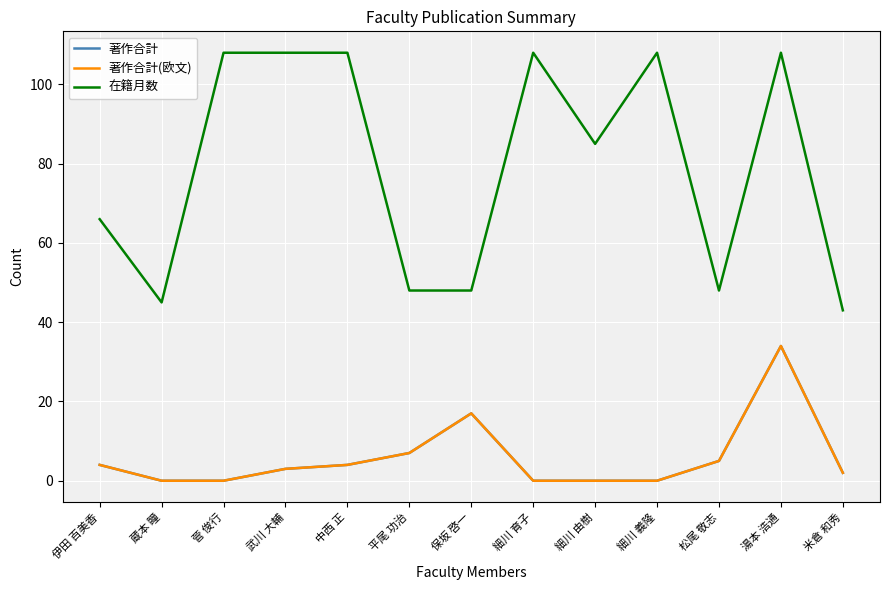

What is the spread (max minus min) of values at 細川 由樹?

85